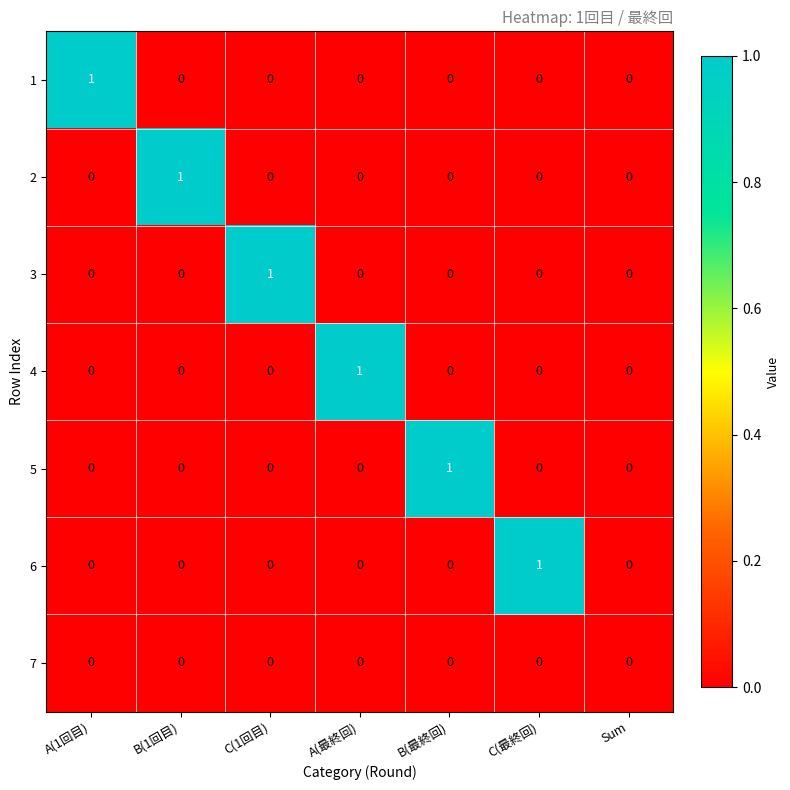

Between A(最終回) and Sum, which series saw the biggest shift?

4